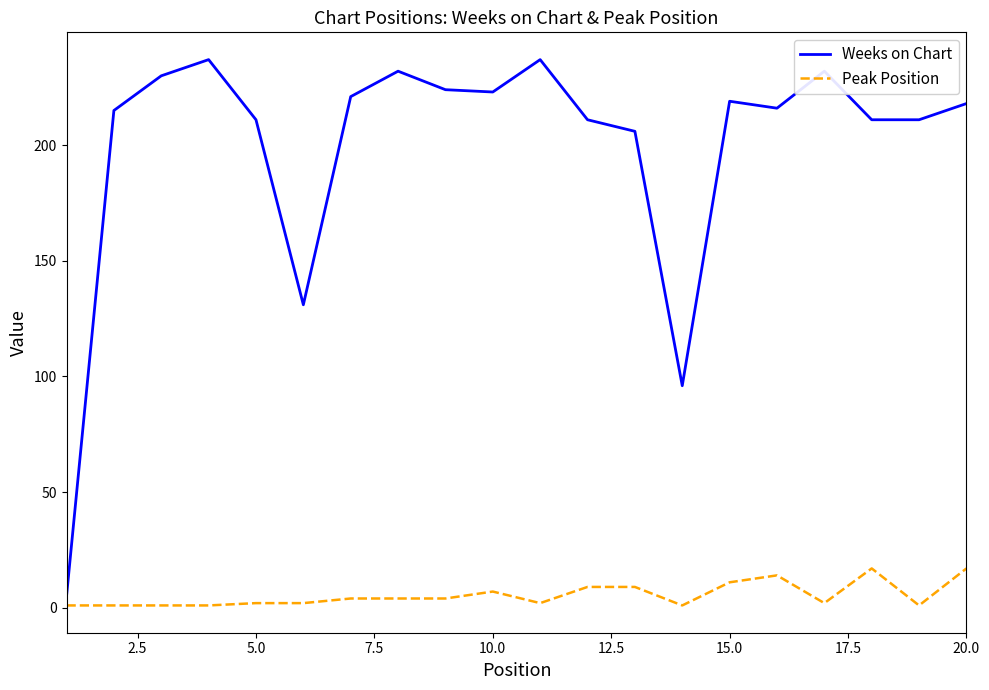

List the series in order of their peak value, lowest first.

Peak Position, Weeks on Chart